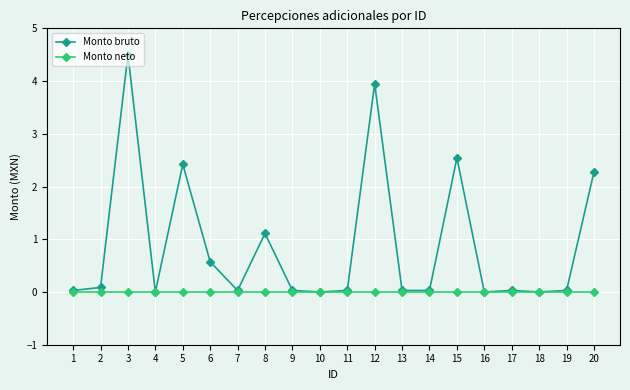

At which category is the sum across all series the highest?

3